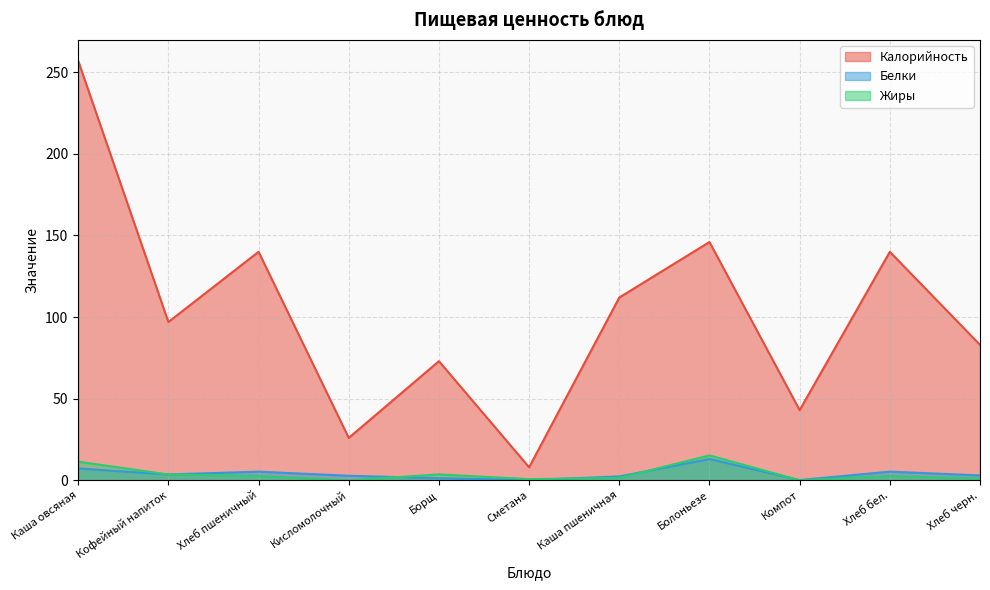

Reading left to right, list all the values displayed in this chart.

Калорийность: Каша овсяная=257.0	Кофейный напиток=97.0	Хлеб пшеничный=140.0	Кисломолочный=26.0	Борщ=73.0	Сметана=8.0	Каша пшеничная=112.0	Болоньезе=146.0	Компот=43.0	Хлеб бел.=140.0	Хлеб черн.=83.0
Белки: Каша овсяная=7.3	Кофейный напиток=3.6	Хлеб пшеничный=5.3	Кисломолочный=2.8	Борщ=1.3	Сметана=0.1	Каша пшеничная=2.4	Болоньезе=13.1	Компот=0.2	Хлеб бел.=5.3	Хлеб черн.=3.0
Жиры: Каша овсяная=11.4	Кофейный напиток=3.6	Хлеб пшеничный=2.7	Кисломолочный=0.0	Борщ=3.6	Сметана=0.8	Каша пшеничная=1.5	Болоньезе=15.3	Компот=0.0	Хлеб бел.=2.7	Хлеб черн.=1.2